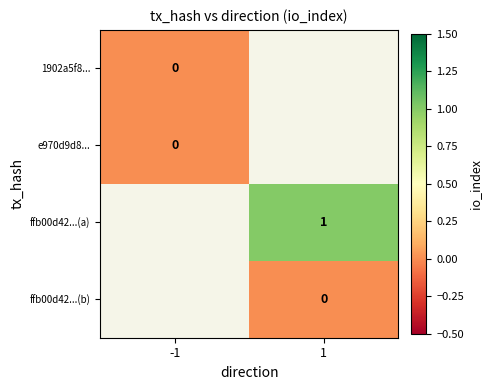

Is it true that ffb00d42...(a) equals 1 at 1?

True